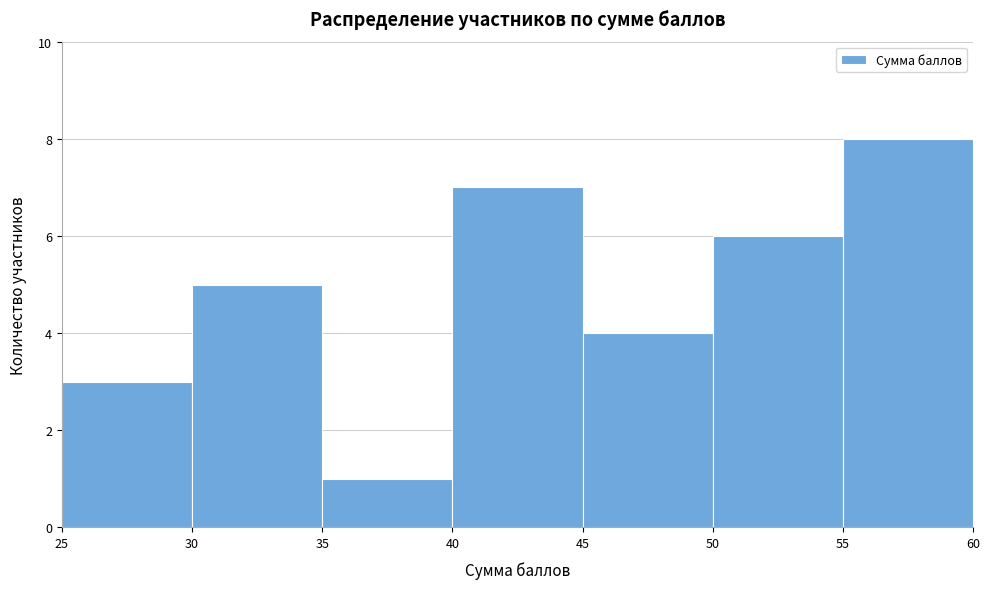

Reading left to right, transcribe this chart: for each bar, give the range it covers on the x-axis and its height. The values are not printed on the chart, so give them approximately, as read against the axis.

25 to 30: 3
30 to 35: 5
35 to 40: 1
40 to 45: 7
45 to 50: 4
50 to 55: 6
55 to 60: 8